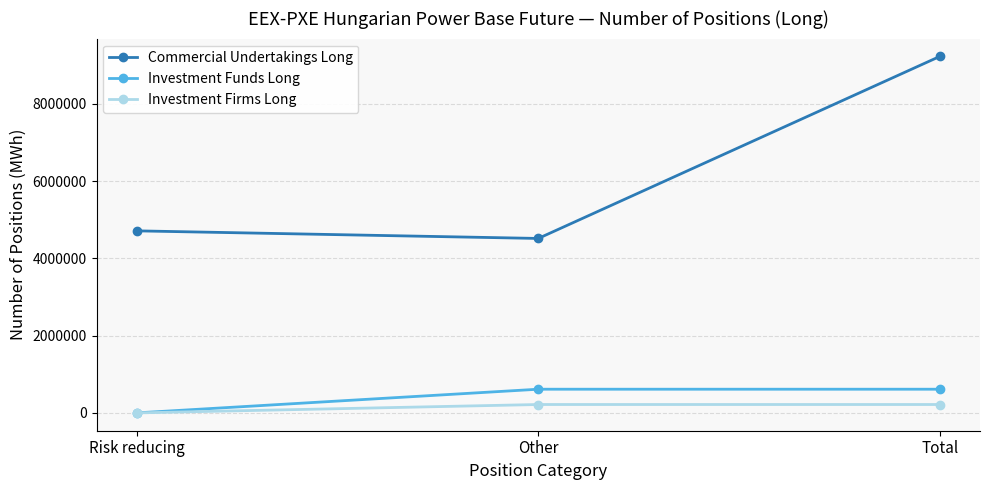

At which category does the chart reach its minimum across all series?

Risk reducing